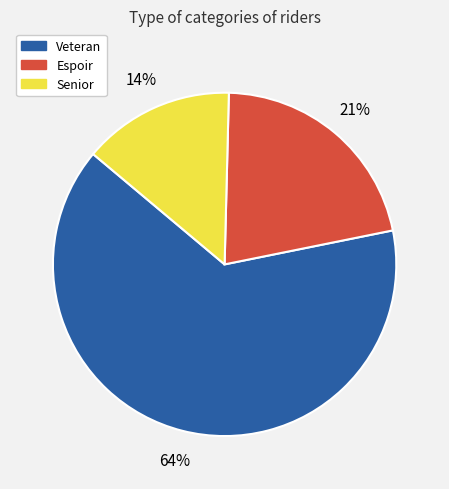

What percentage is the Espoir slice, to the nearest percent?

21%